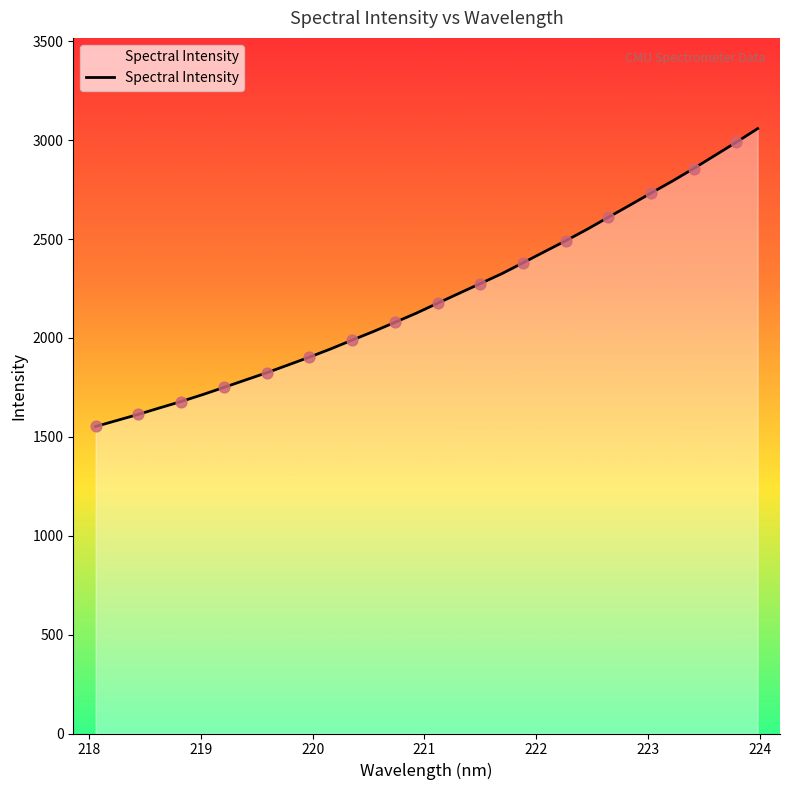

What is the smallest value displayed?

1552.4